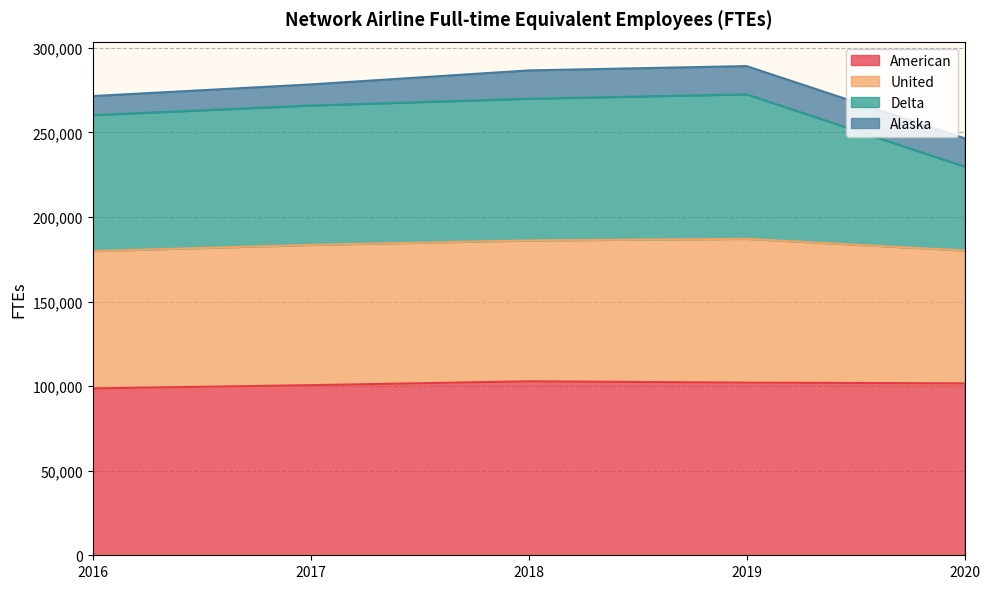

What is the total value across all series at 2018?

286670